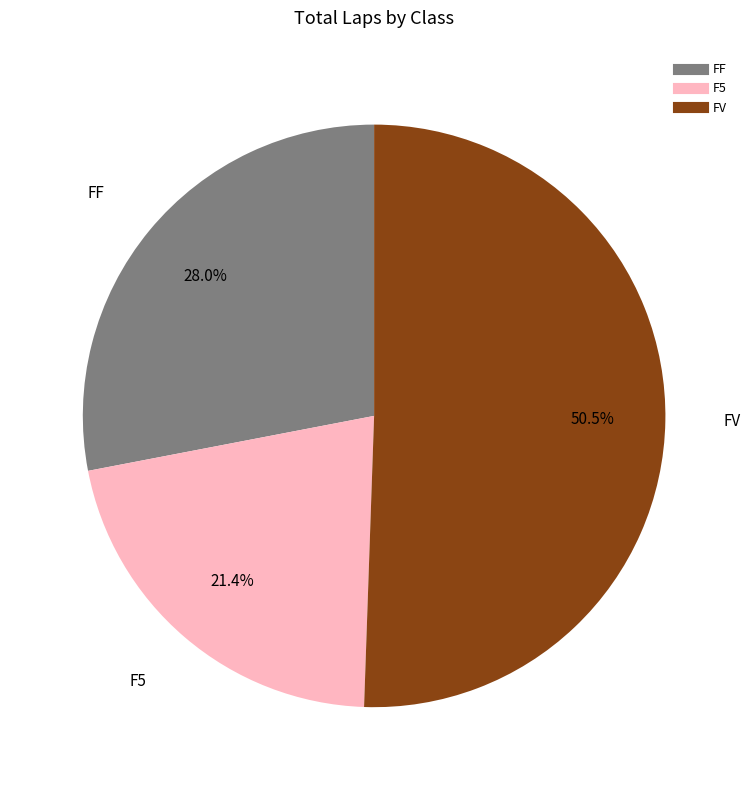

Does any single category account for the majority?

Yes